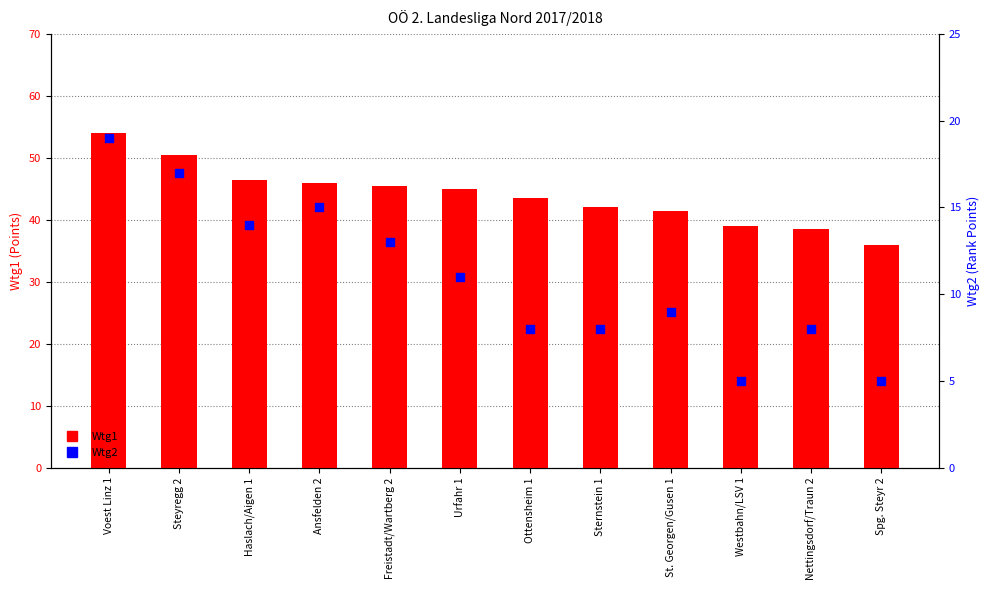

What is the total value across all series at Haslach/Aigen 1?

60.5